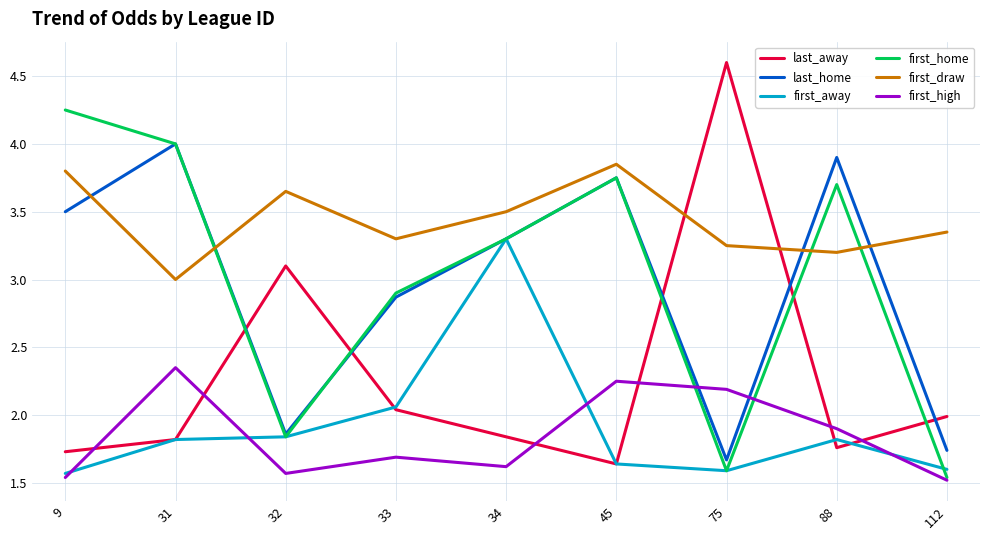

Rank the series by their maximum value, from lowest to highest.

first_high, first_away, first_draw, last_home, first_home, last_away